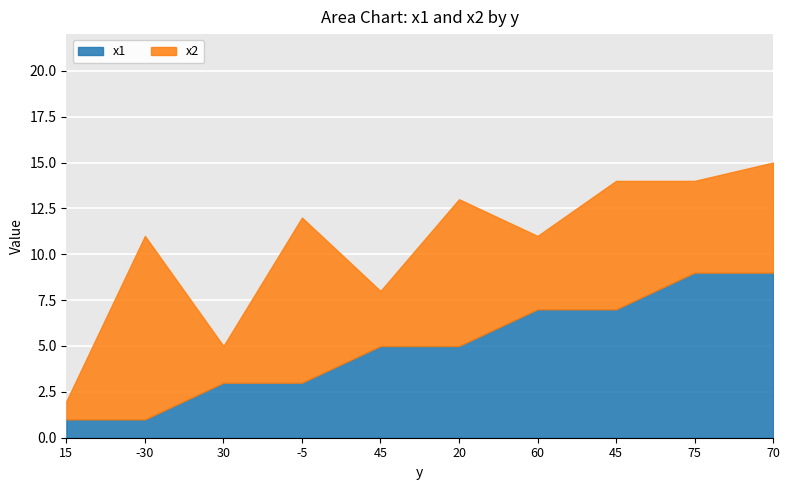

Reading left to right, transcribe all the data shown in this chart.

x1: 15=1	-30=1	30=3	-5=3	45=5	20=5	60=7	45=7	75=9	70=9
x2: 15=1	-30=10	30=2	-5=9	45=3	20=8	60=4	45=7	75=5	70=6